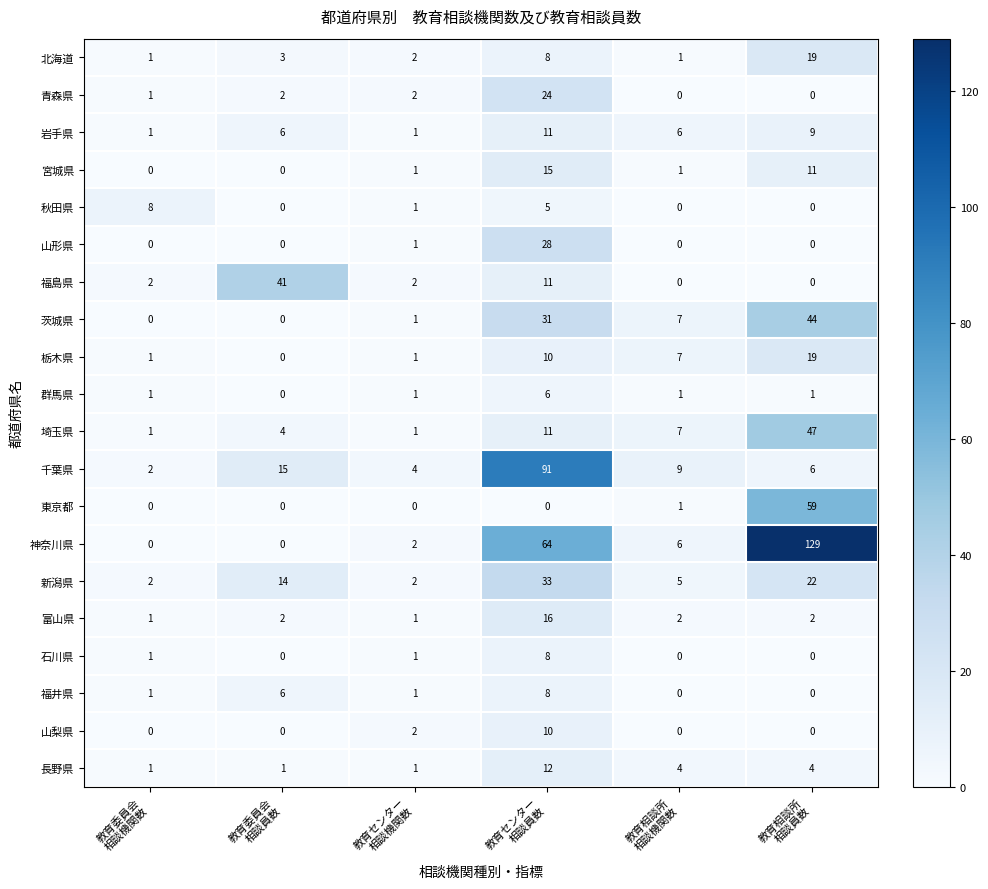

Which series changed the most between 教育委員会
相談機関数 and 教育センター
相談機関数?

秋田県